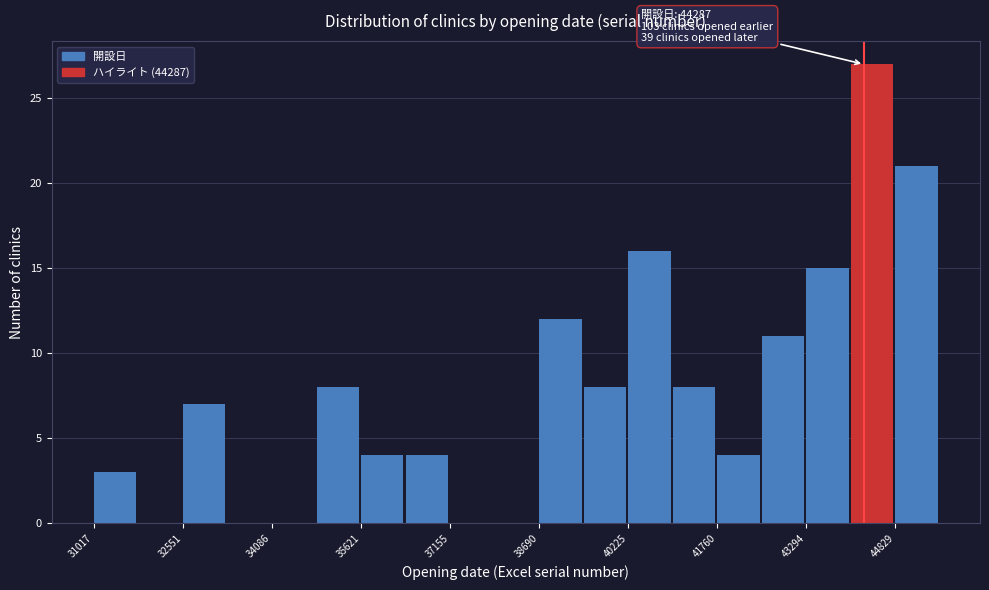

Around what value on the x-axis is the tallest bar? Give the approximate position of its centre, as read against the axis.

44400